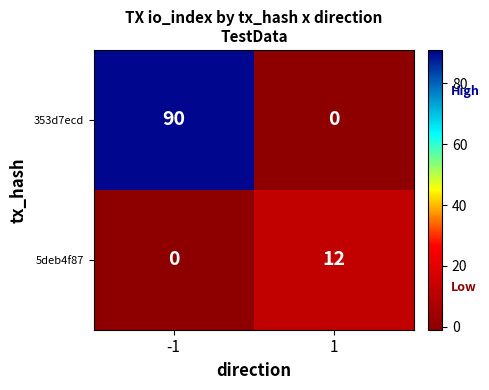

How many values in 5deb4f87 are above zero?

1